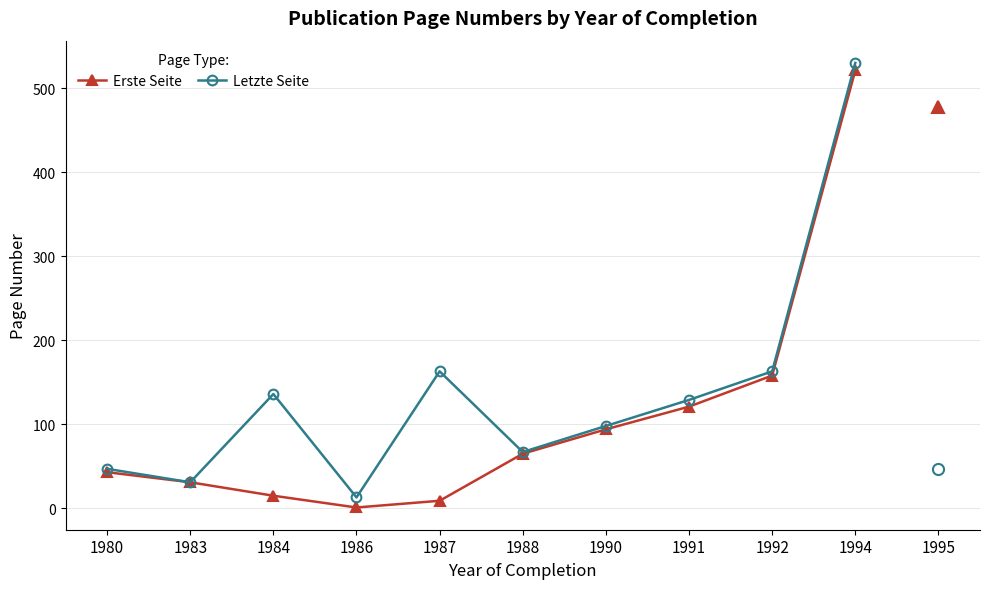

What is the minimum value for Letzte Seite?

13